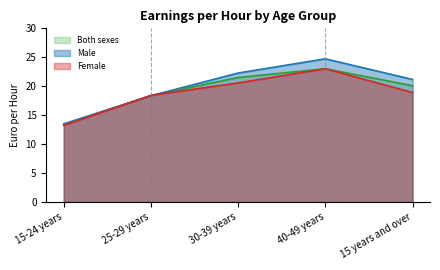

How many data points in Male are above 21?

3